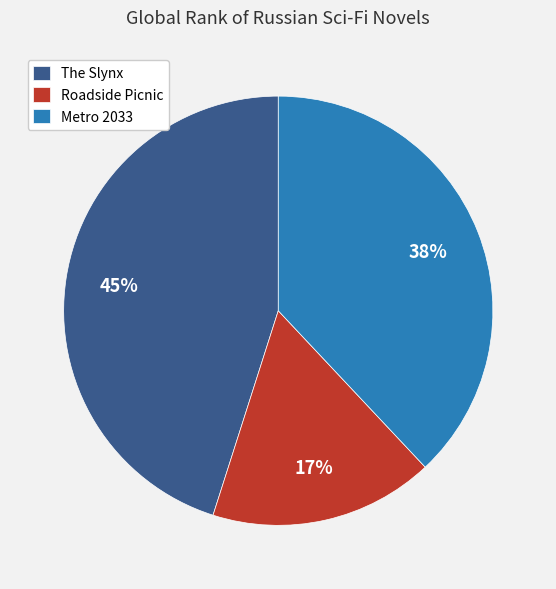

True or false: Roadside Picnic accounts for 25% of the total.

False